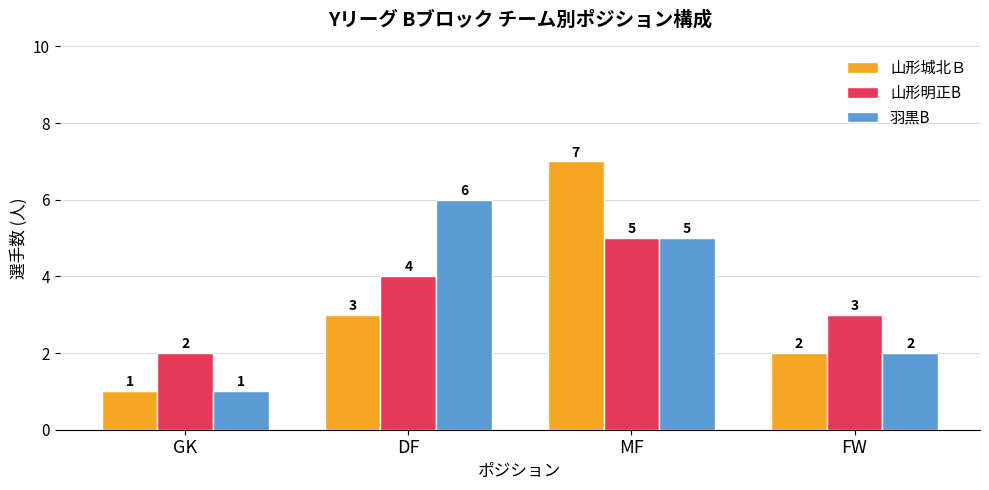

At which category does the chart reach its minimum across all series?

GK